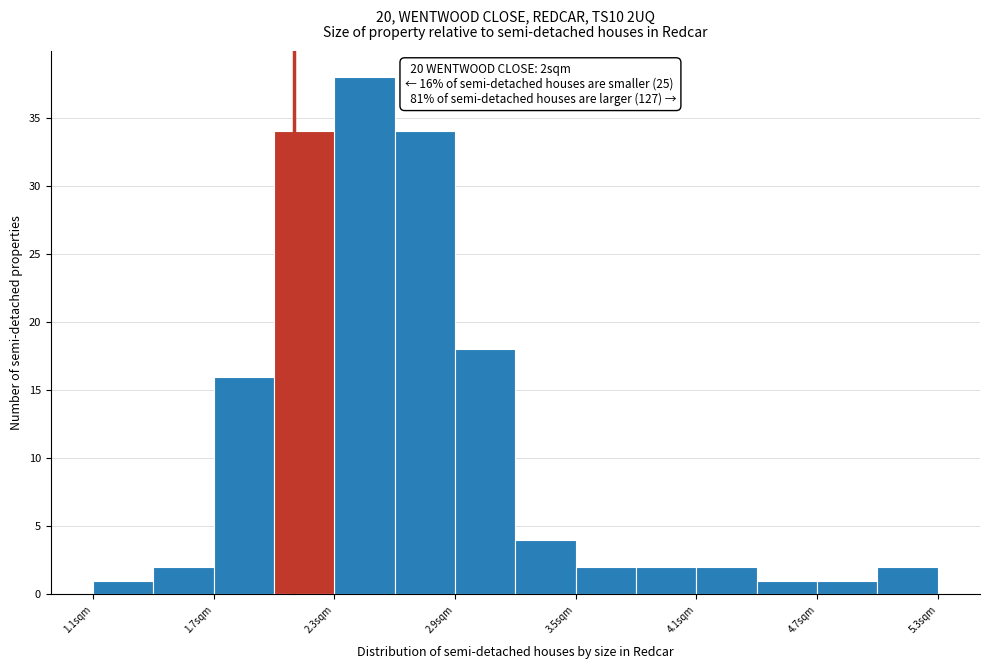

Around what value on the x-axis is the tallest bar? Give the approximate position of its centre, as read against the axis.

2.5